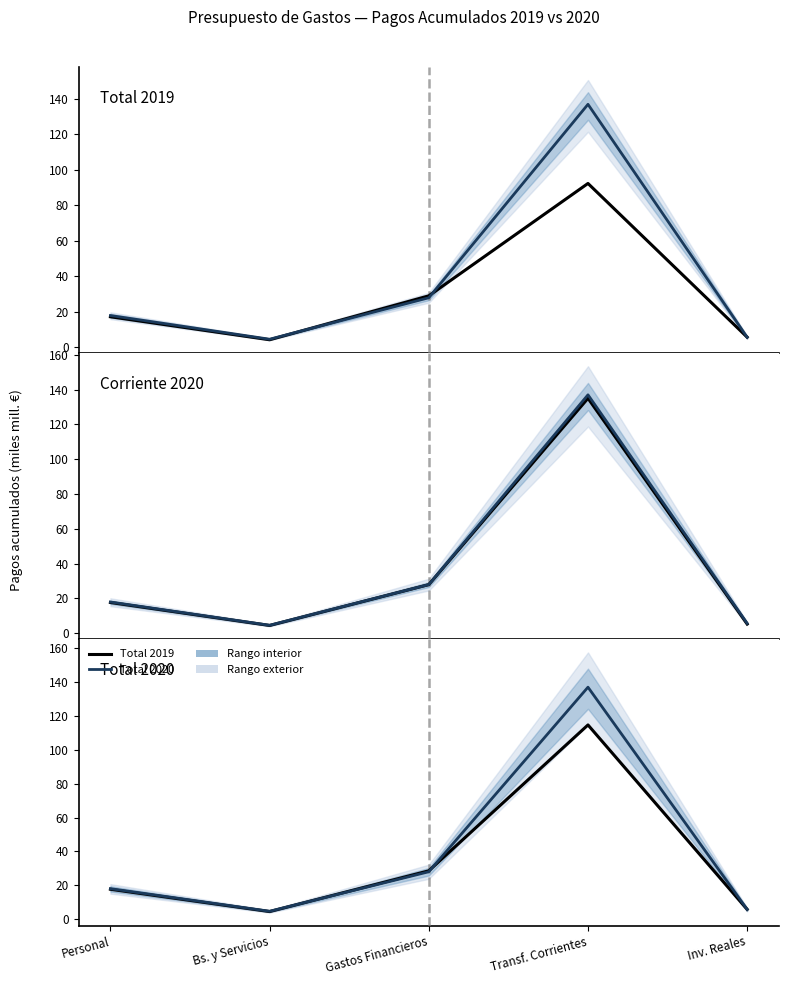

Where is the first local minimum for Total 2020?

Bs. y Servicios